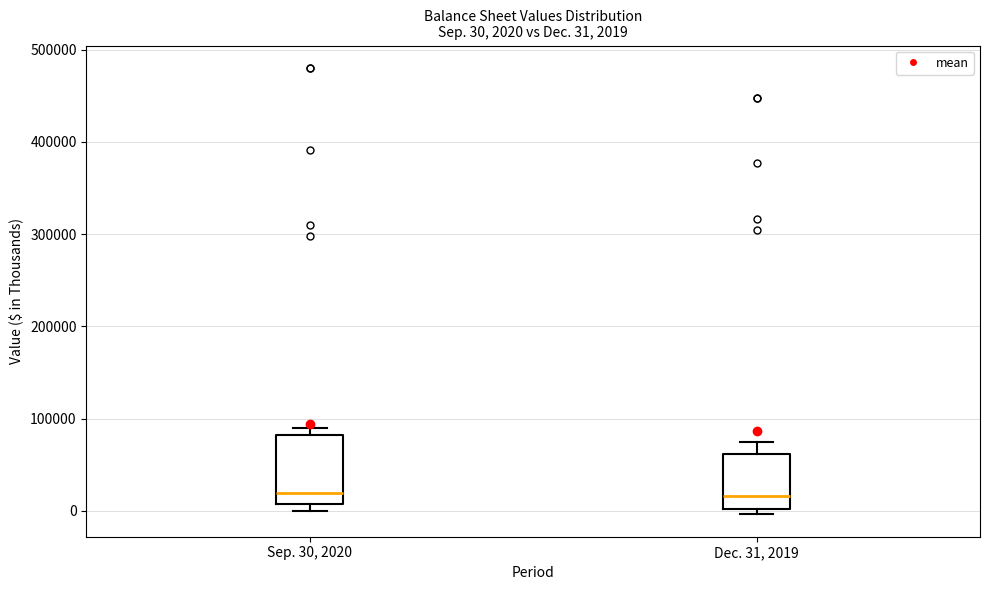

Comparing the boxes themselves (not the whiskers), which one is the tallest?

Sep. 30, 2020